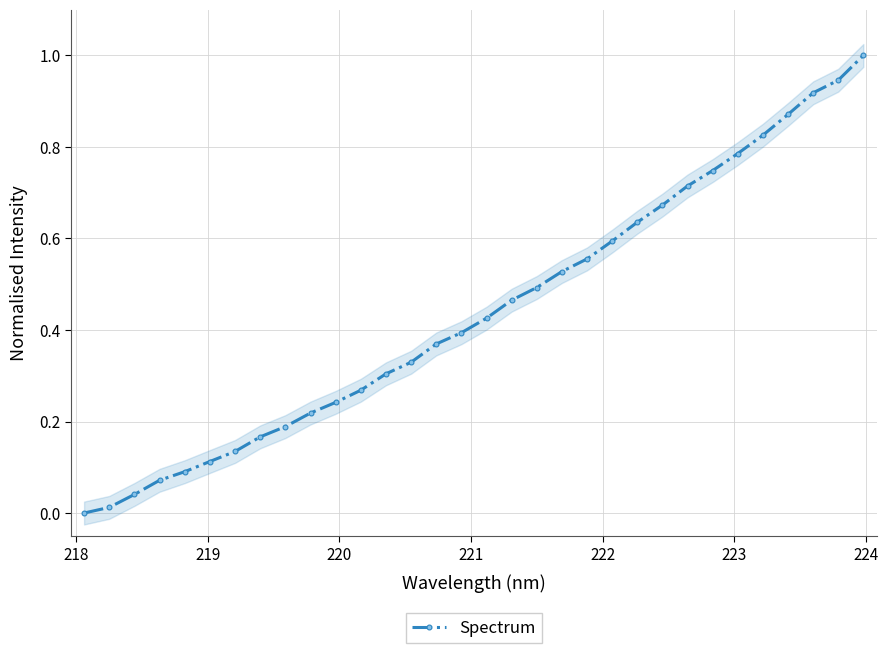

How many values in Spectrum are above zero?

31